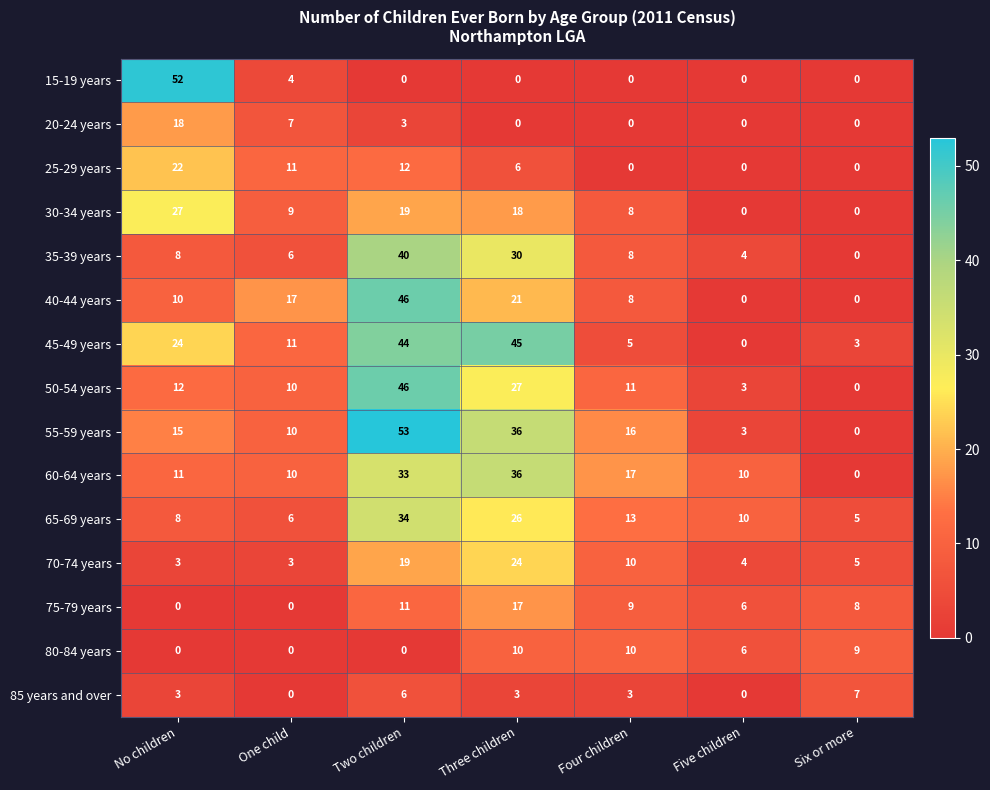

At which label is 70-74 years closest to 13?

Four children